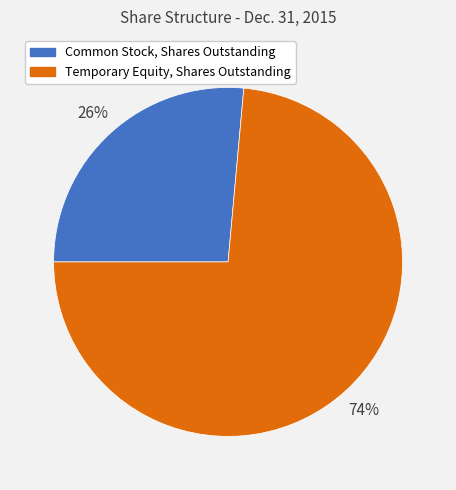

To the nearest percent, what portion does Common Stock, Shares Outstanding represent?

26%